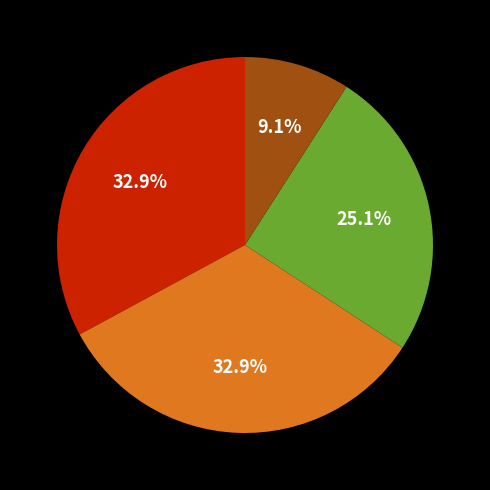

Does any single category account for the majority?

No